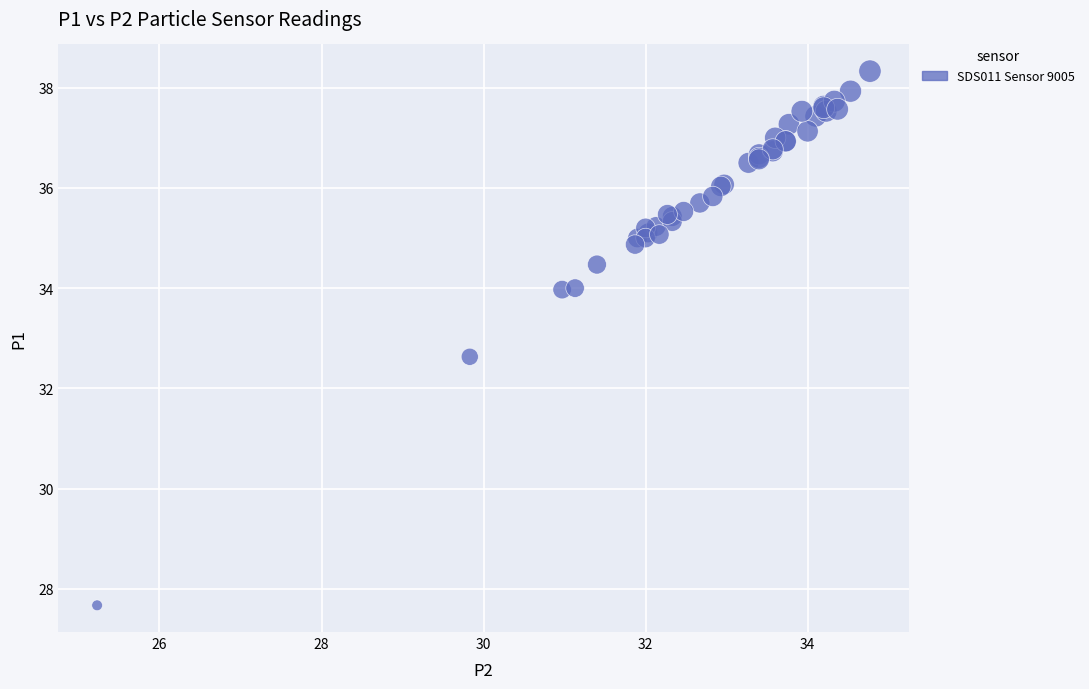

What Y value in the scatter plot is closest to 33?

32.6